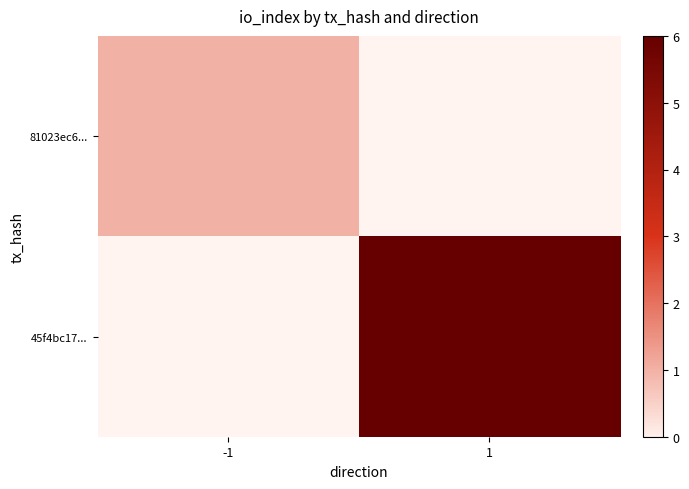

Which label corresponds to the smallest value in the chart?

-1